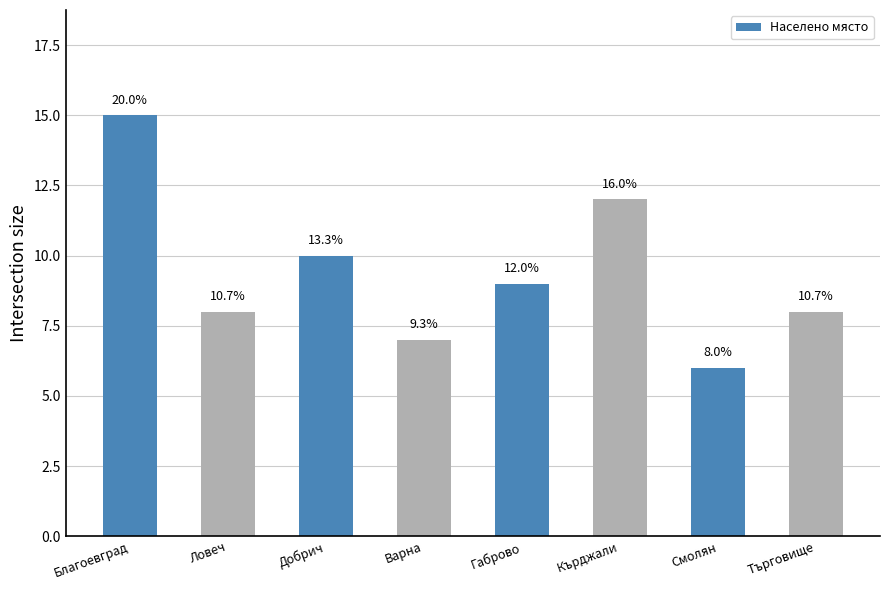

How many bars are there in total?

8